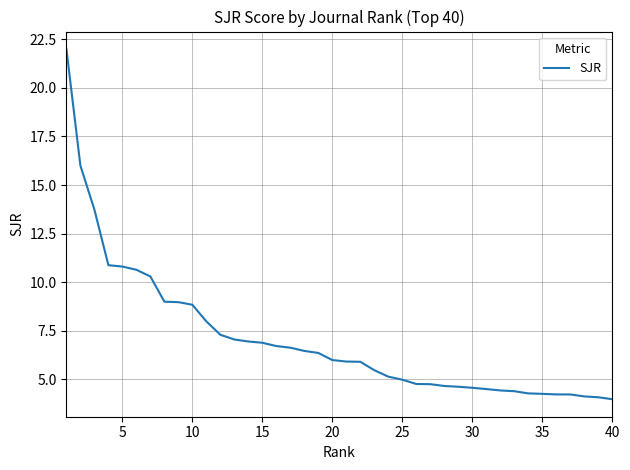

What is the greatest value displayed?

22.0